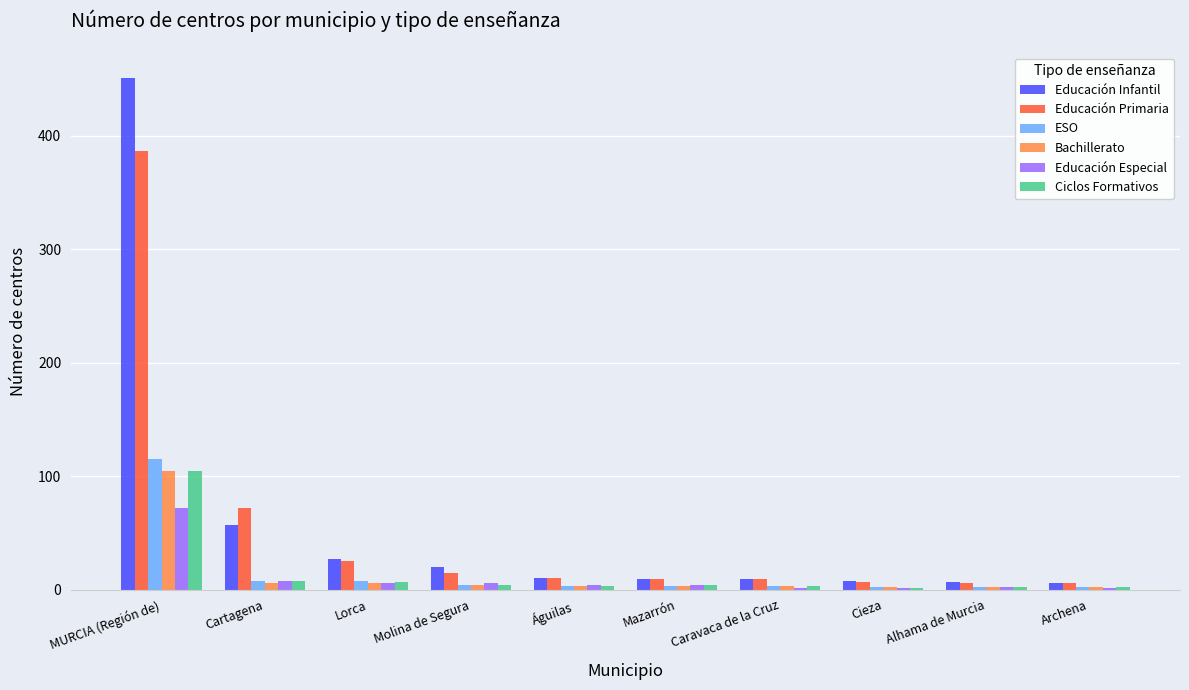

The value of Ciclos Formativos at MURCIA (Región de) is 27. True or false?

False